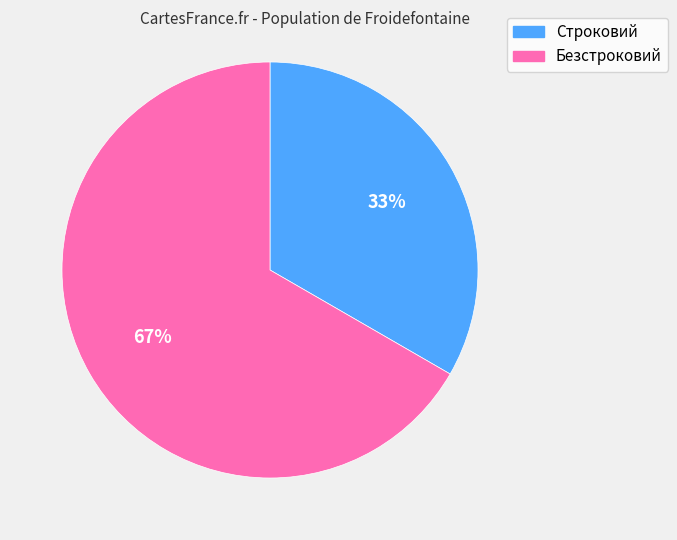

To the nearest percent, what is the average slice percentage?

50%